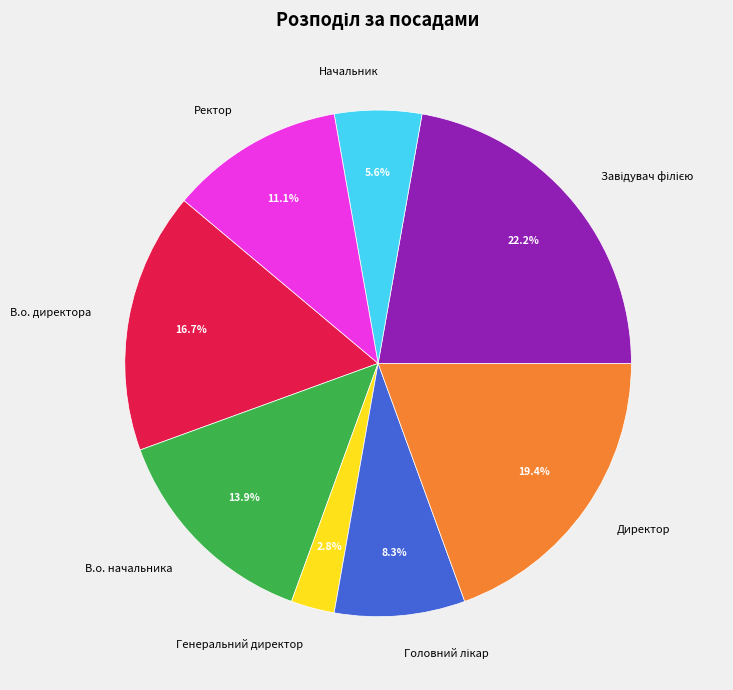

The В.о. начальника slice represents 14% of the pie. True or false?

True